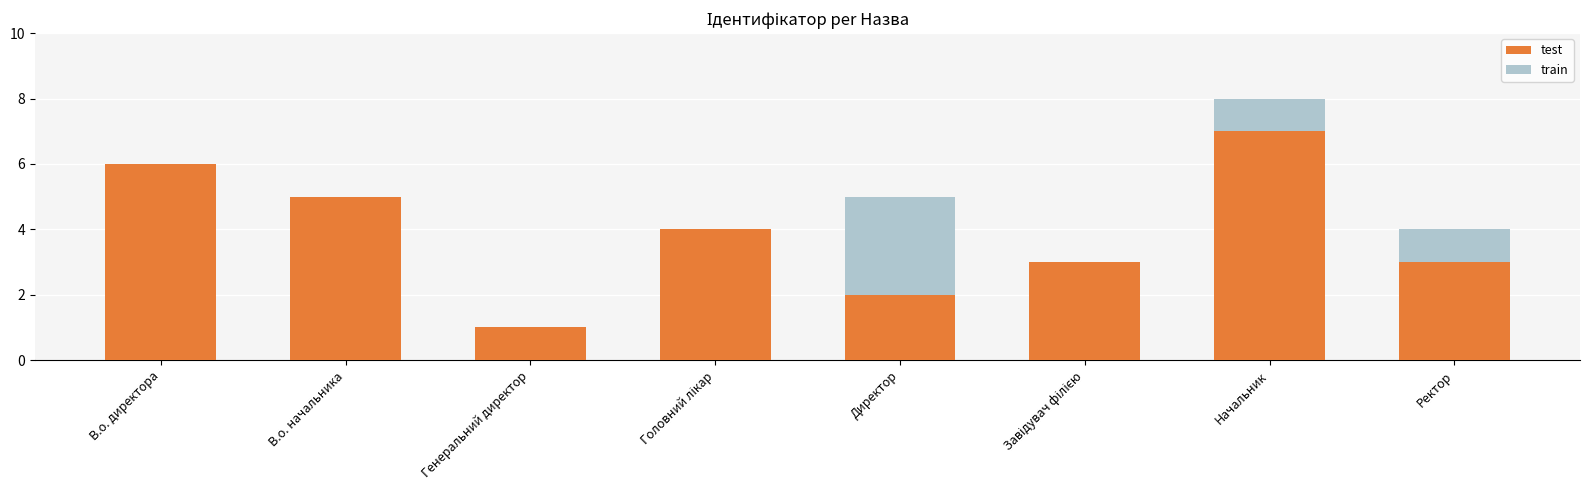

Are the bars horizontal?

No